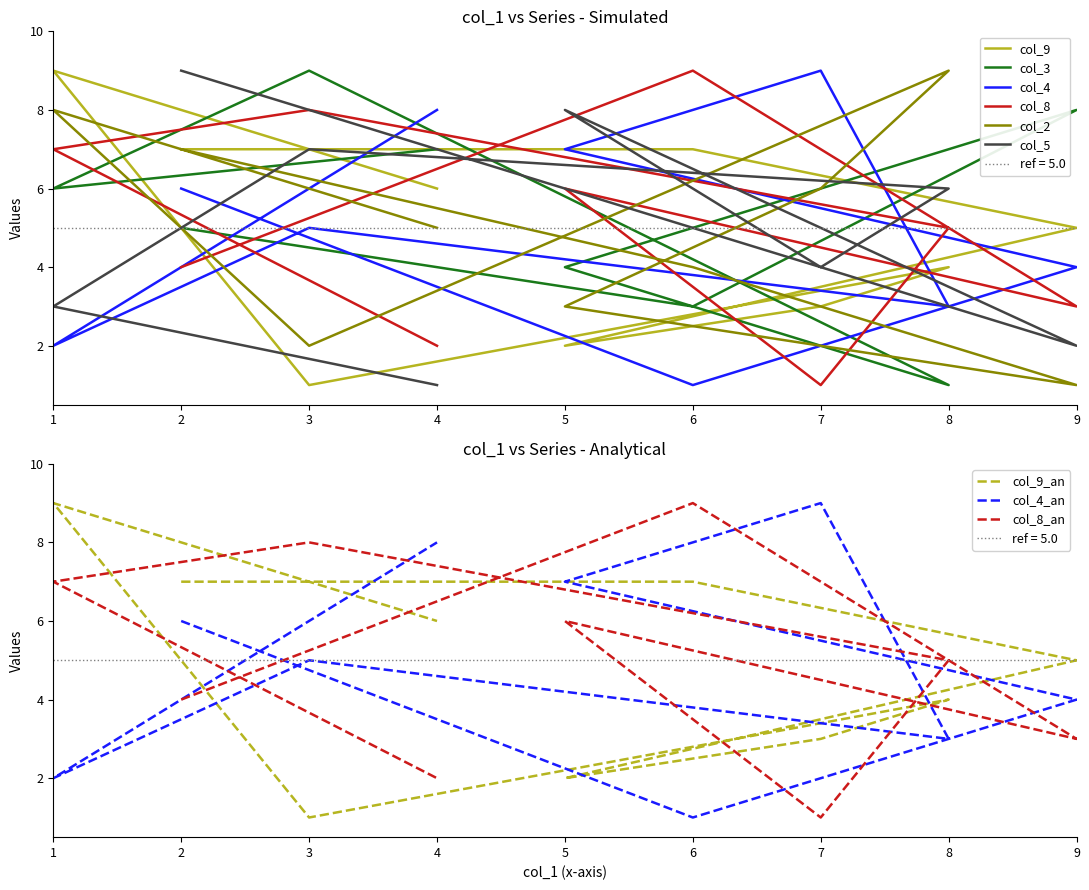

What is the value of the col_2 point at the 7th from the left?

2